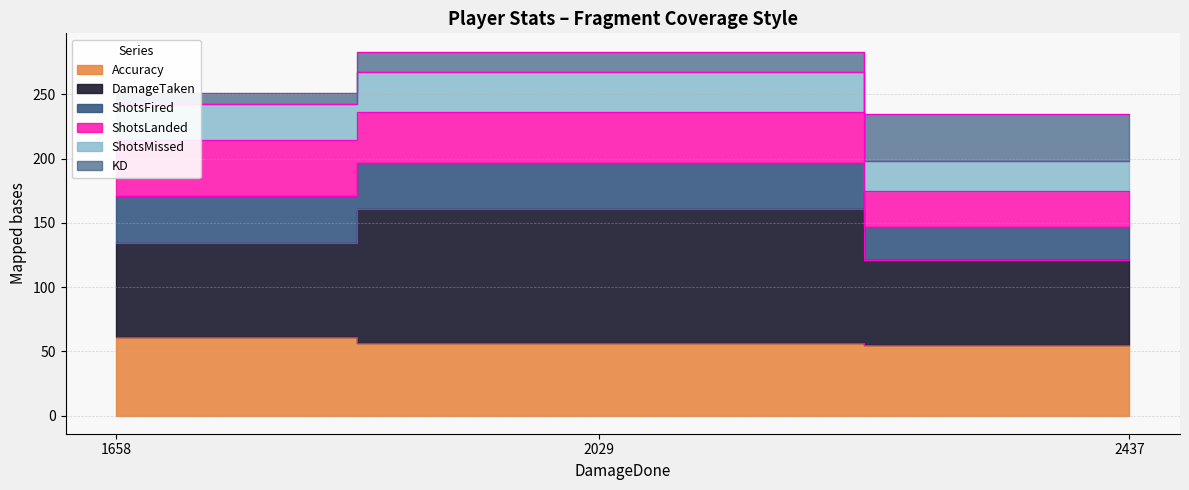

True or false: ShotsMissed has a value of 333.5 at 1658.

False